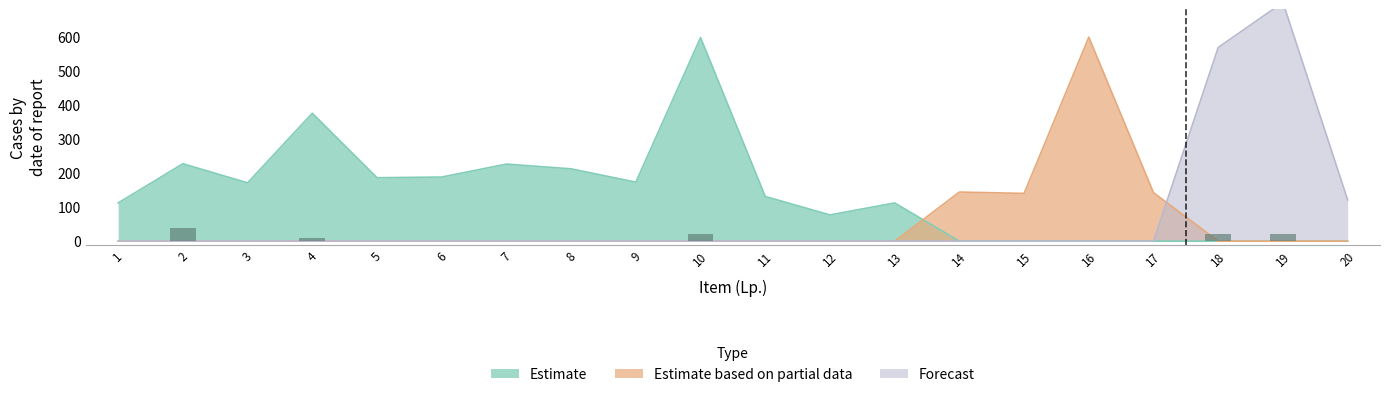

What is the difference between the highest and lowest values at 7?

226